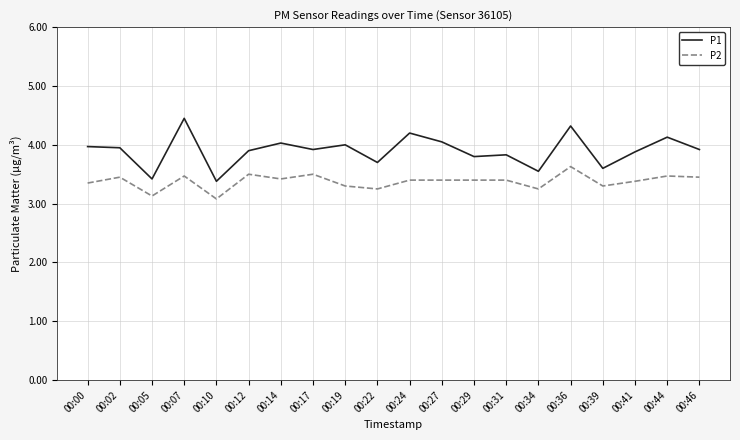

What is the minimum value shown in the chart?

3.1